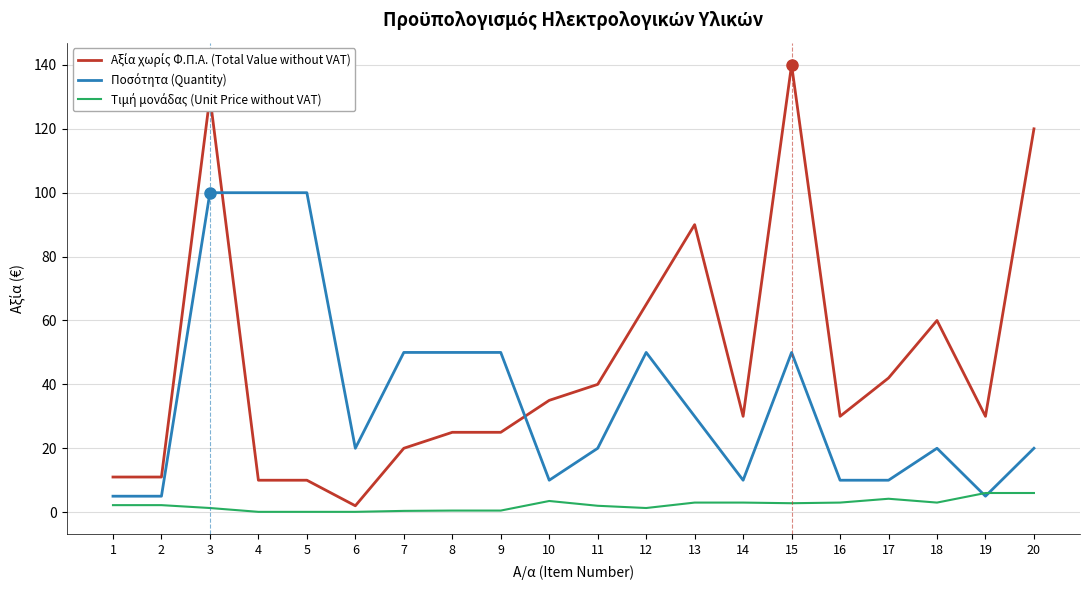

At which category does the chart reach its peak across all series?

15